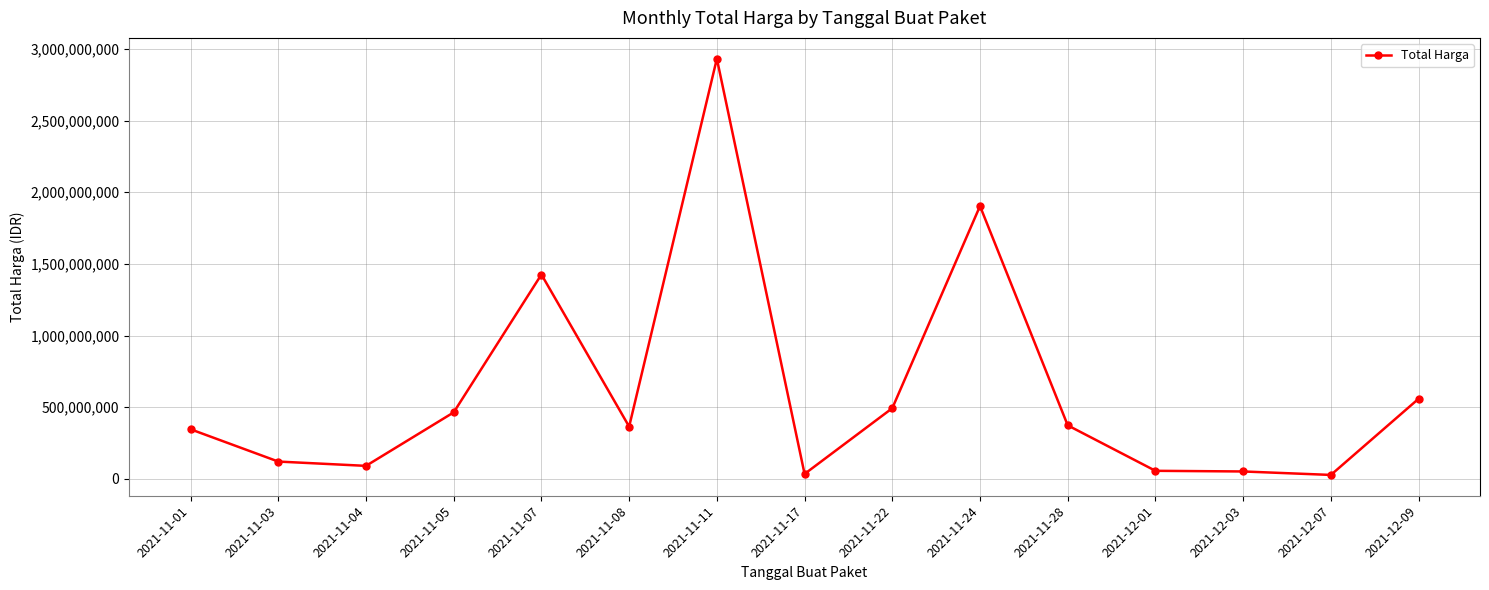

True or false: there are more than 0 points higher than both neighbors.

True